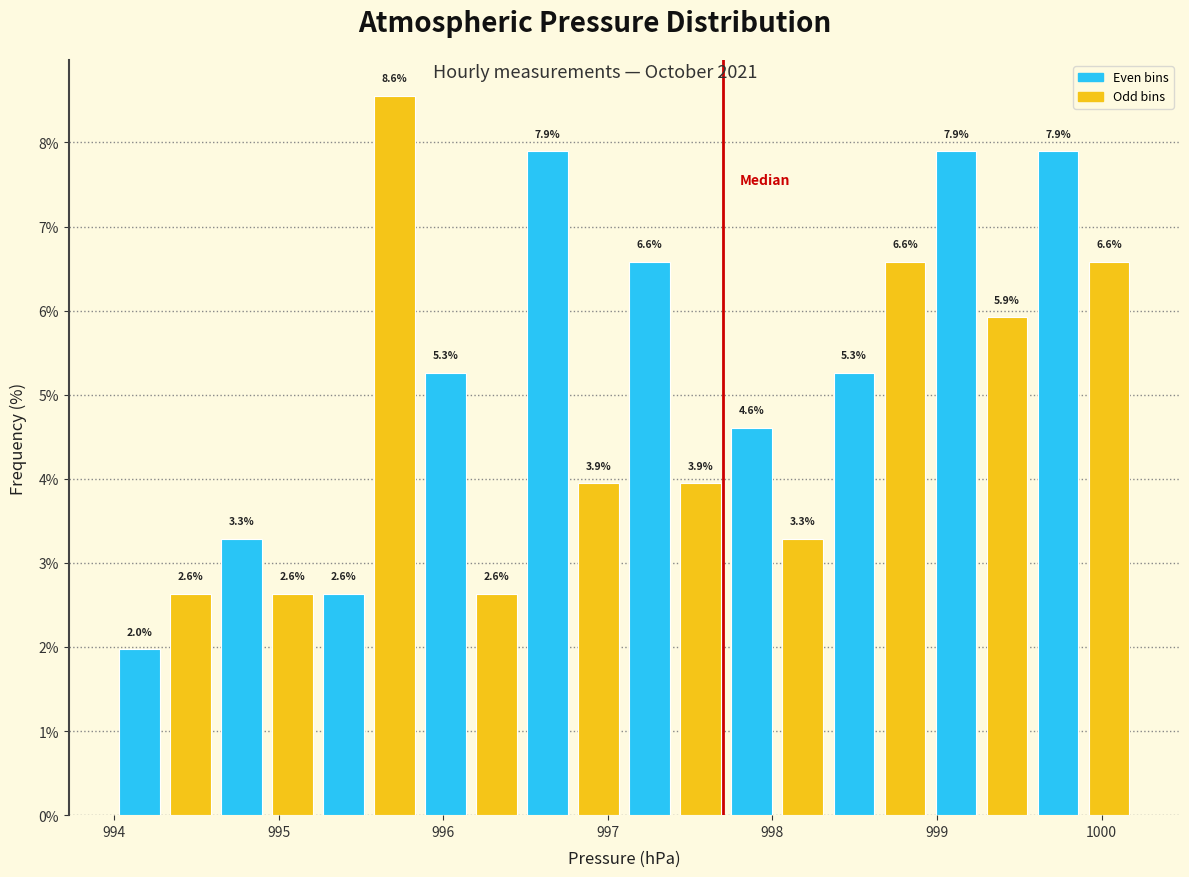

Around what value on the x-axis is the tallest bar? Give the approximate position of its centre, as read against the axis.

995.7